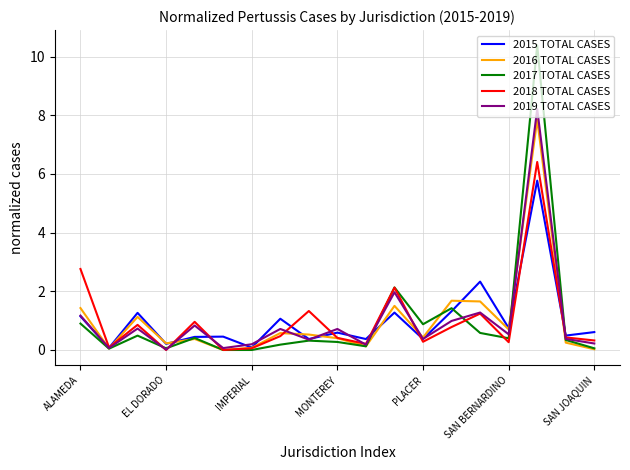

What is the maximum value for 2017 TOTAL CASES?

10.4